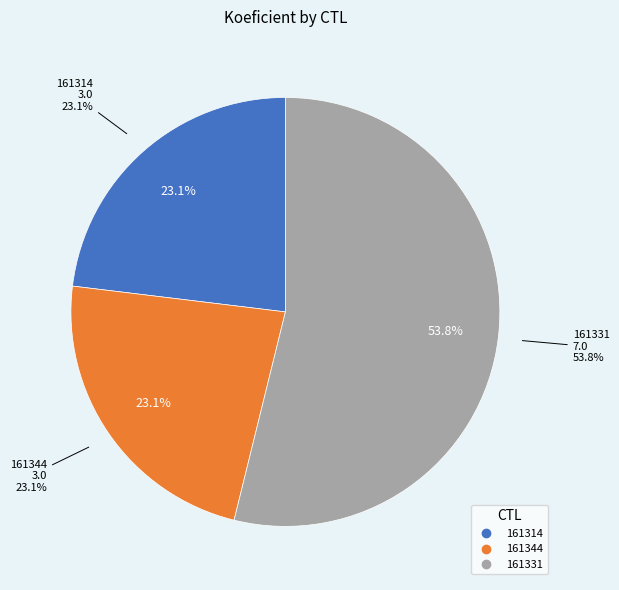

How many segments does this pie chart have?

3